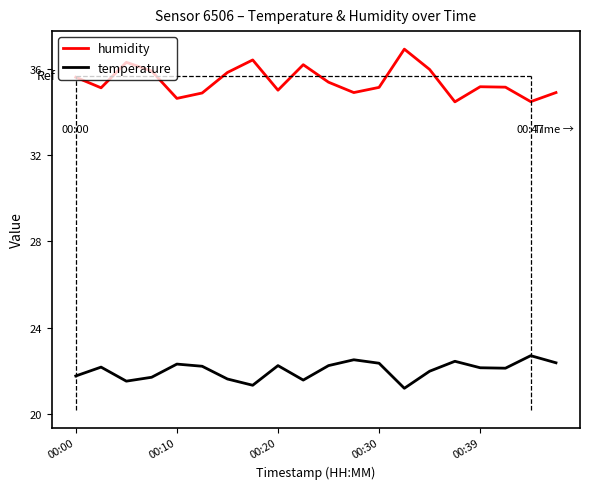

In temperature, how many points are lower than both neighbors (excluding endpoints)?

5